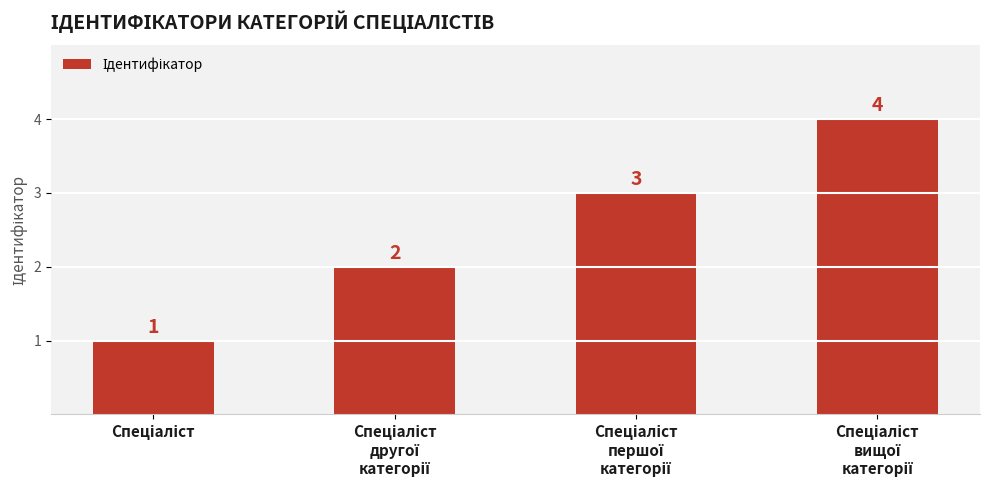

What is the maximum value shown in the chart?

4